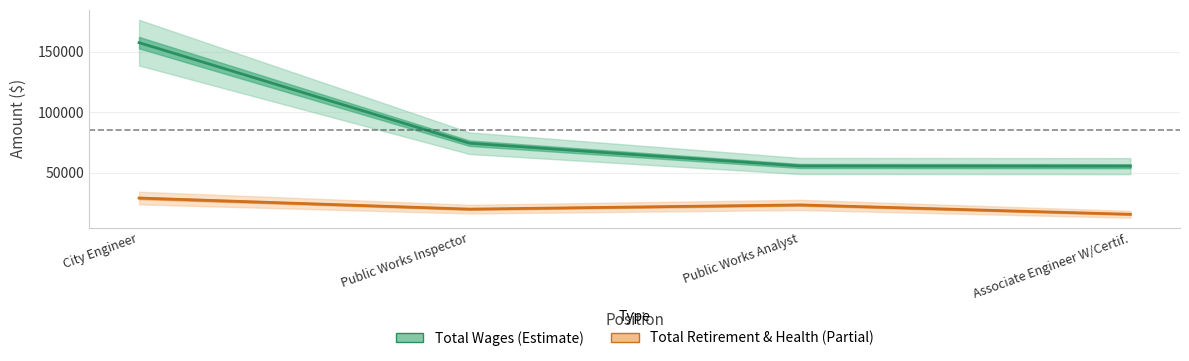

What is the smallest value displayed?

15621